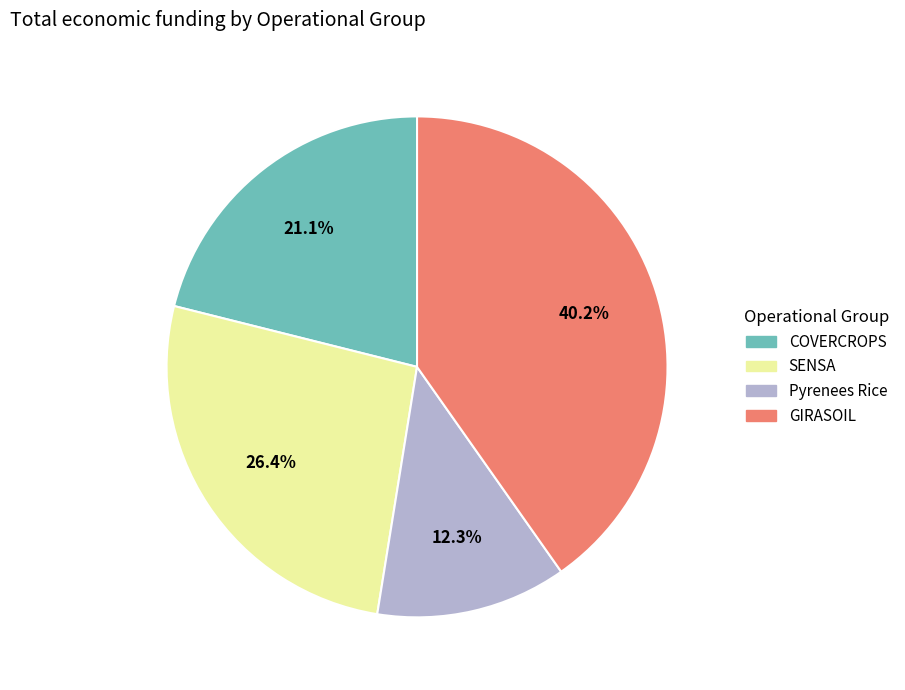

The COVERCROPS slice represents 21% of the pie. True or false?

True